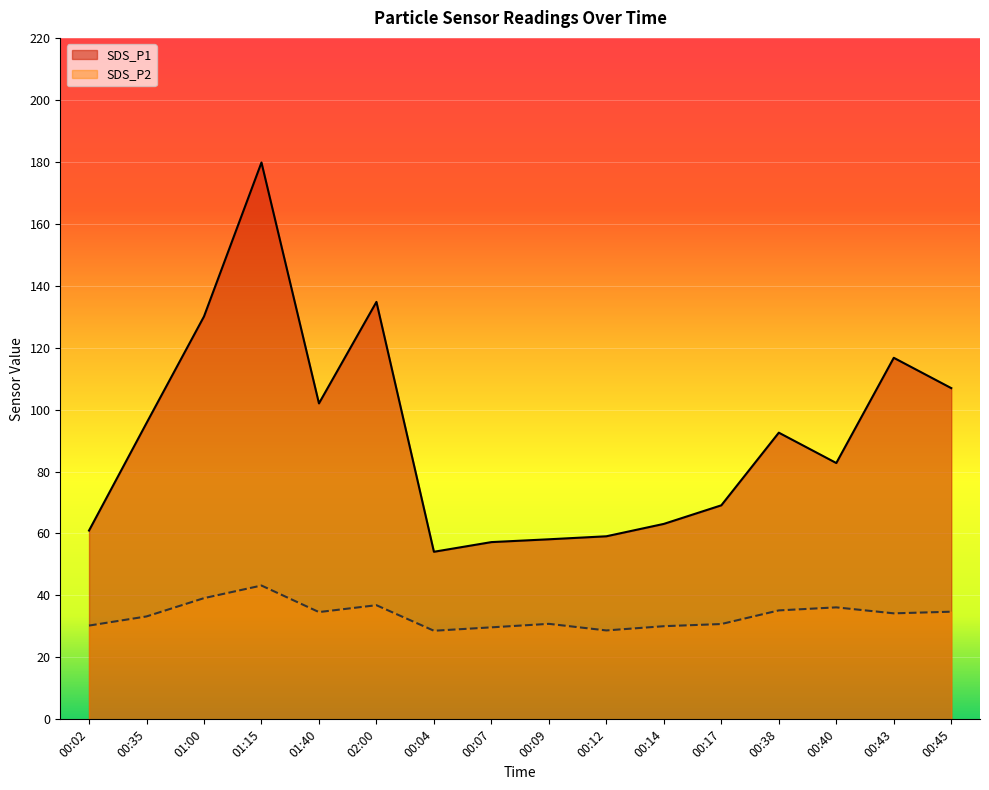

Reading left to right, extract all data points from this chart.

SDS_P1: 61.0	95.7	130.1	179.8	102.0	134.8	54.1	57.2	58.1	59.1	63.1	69.1	92.5	82.8	116.7	106.9
SDS_P2: 30.3	33.2	39.1	43.2	34.6	36.9	28.6	29.7	30.8	28.7	30.1	30.8	35.2	36.1	34.2	34.8